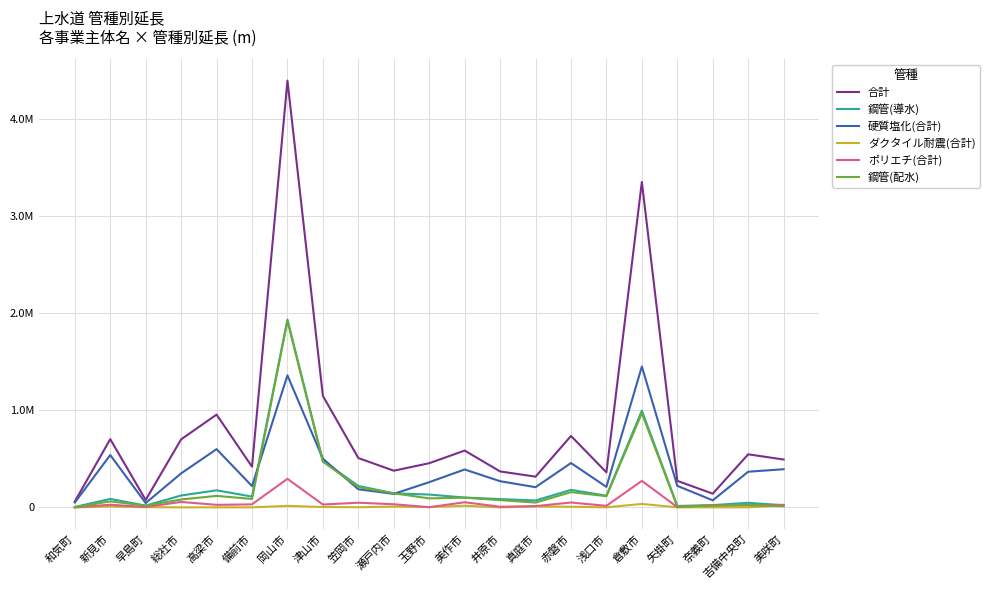

Reading right to left, list all the values displayed in this chart.

合計: 492232	545745	140764	272397	3348929	360347	734775	315967	369511	584270	454183	377174	507352	1147115	4392074	418394	954462	699831	75974	701807	60135
鋼管(導水): 21029	46826	22996	13924	994907	120042	179568	70593	85138	100943	131490	143968	220620	477014	1932366	110683	175269	121976	17854	86868	3801
硬質塩化(合計): 392068	366636	72142	221248	1449333	210554	456157	207352	268928	389614	259084	138519	186016	500405	1358439	218730	598970	349570	43859	538315	49475
ダクタイル耐震(合計): 19924	0	0	0	35151	96	6135	9390	0	16622	3106	7532	1091	3517	15351	124	0	0	1721	8688	0
ポリエチ(合計): 26018	21216	22217	2348	272518	15591	49750	12430	5781	52546	1495	31853	47652	29007	293693	30727	25613	55719	3788	26749	53
鋼管(配水): 11136	23938	17131	9301	968783	114892	156638	49093	74506	99098	92245	143968	208378	470029	1919388	86285	117841	80747	17854	61349	1453